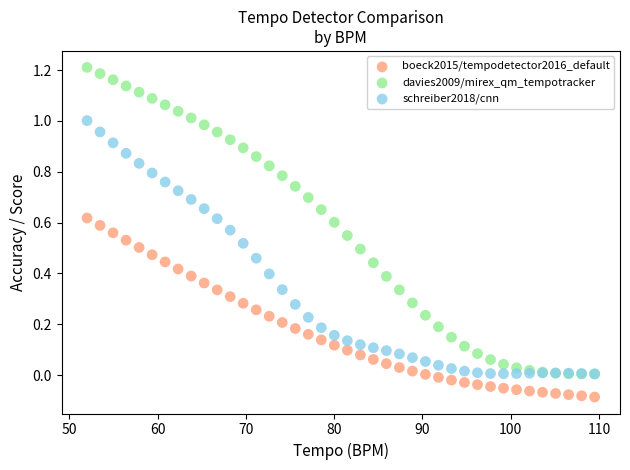

Which series reaches the minimum Y coordinate?

boeck2015/tempodetector2016_default